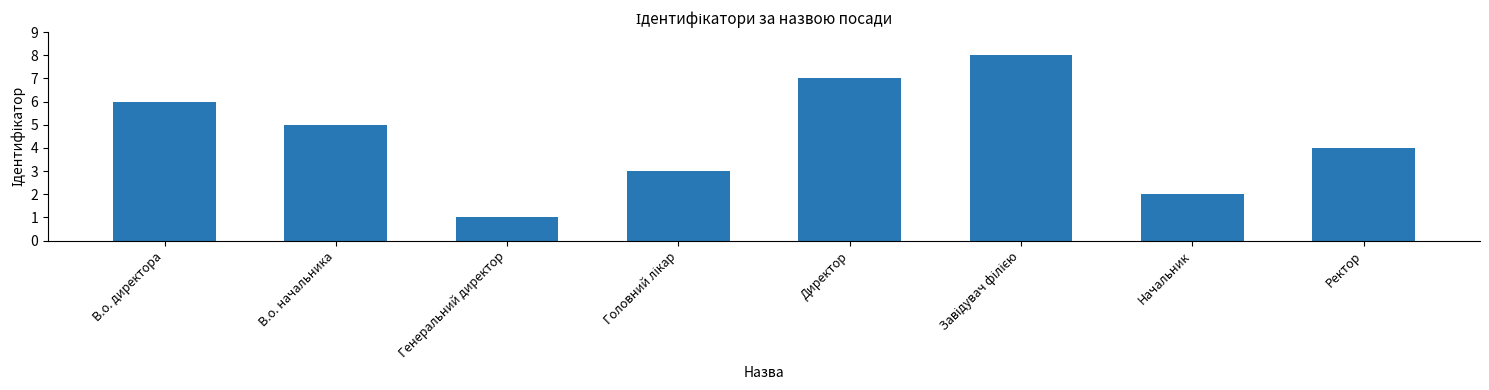

Is it true that the value at Ректор is 4?

True